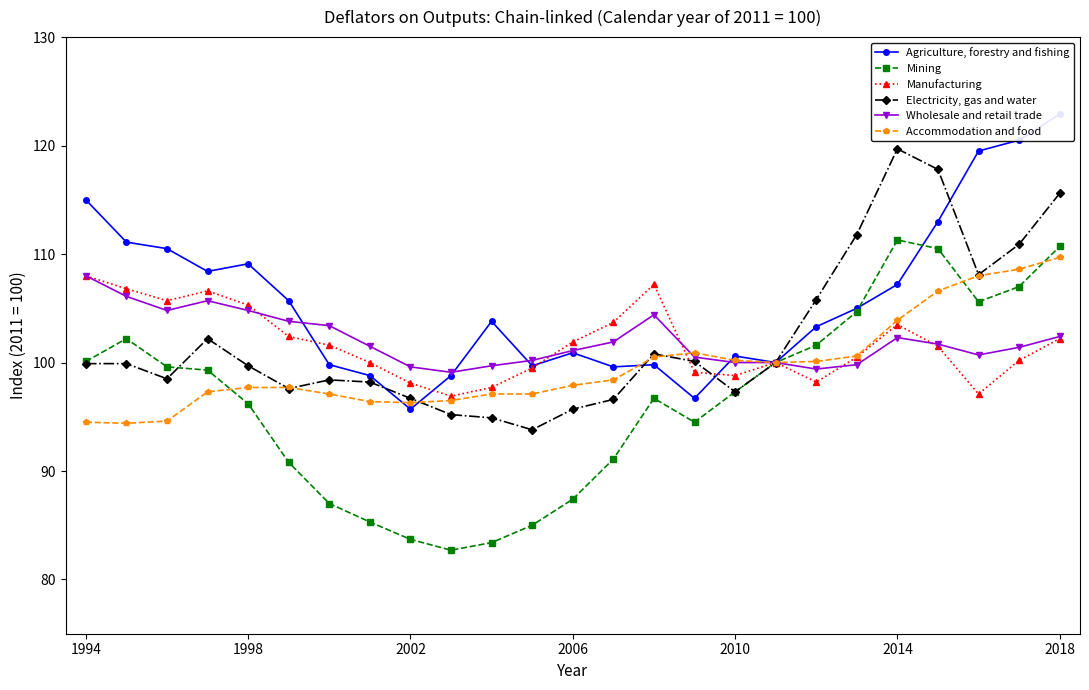

How many interior local valleys does the Electricity, gas and water series have?

5